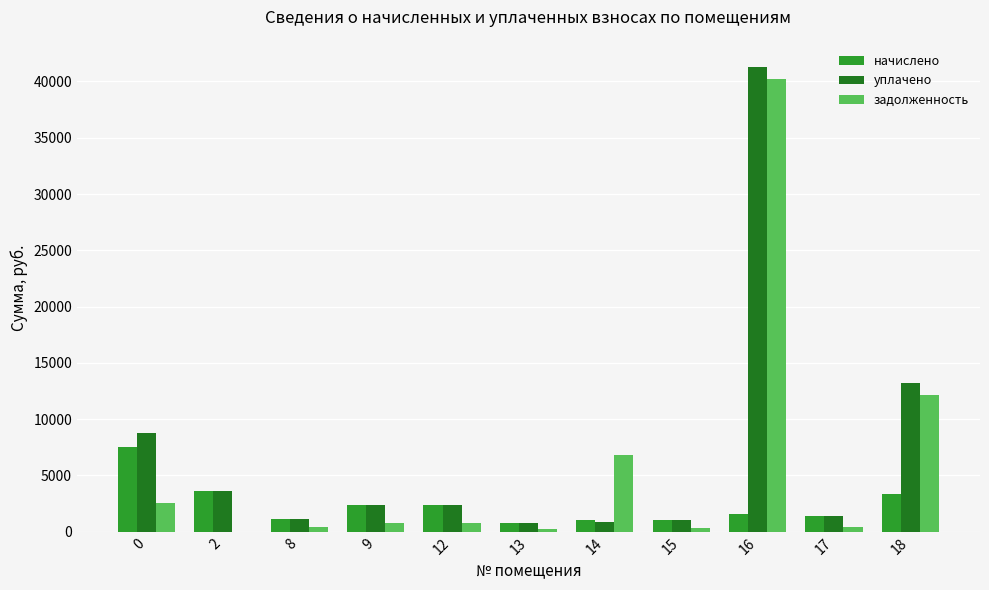

Between 9 and 16, which series saw the biggest shift?

задолженность